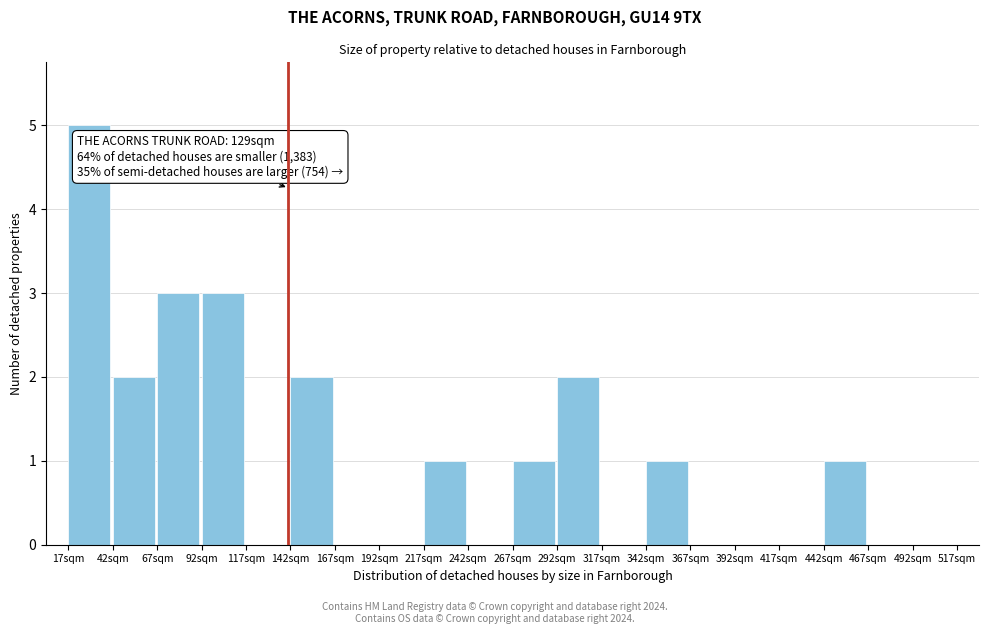

Over which range of the x-axis is the bar tallest?

17 to 42